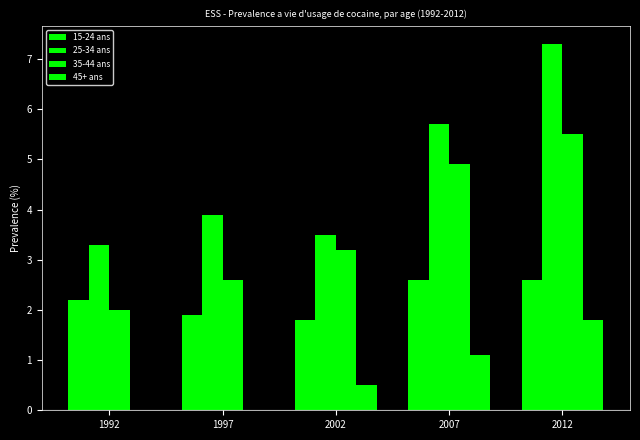

How many values in the 15-24 ans series exceed 2?

3